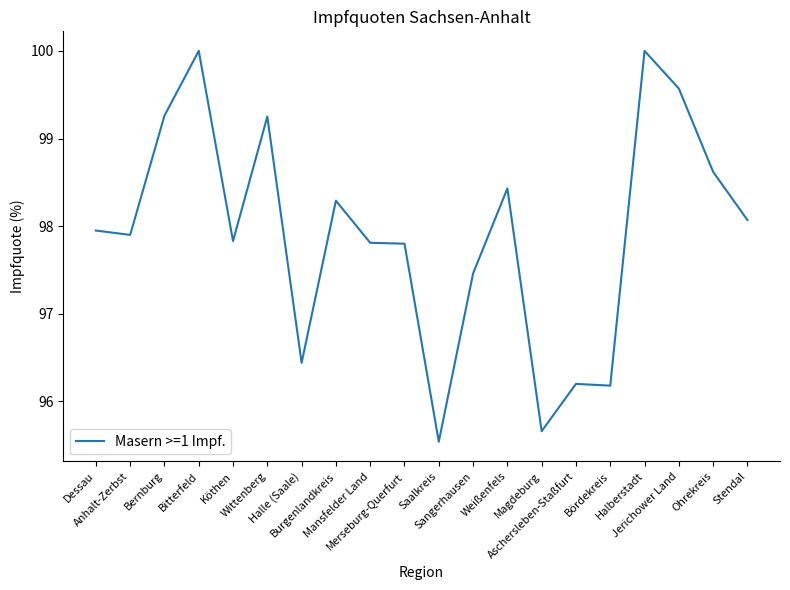

Does the chart have visible grid lines?

No